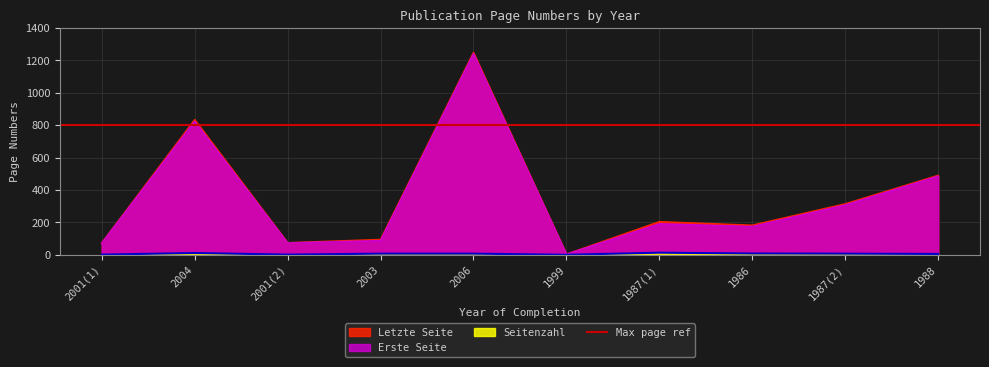

The Letzte Seite series shows 94 at 2003. True or false?

True